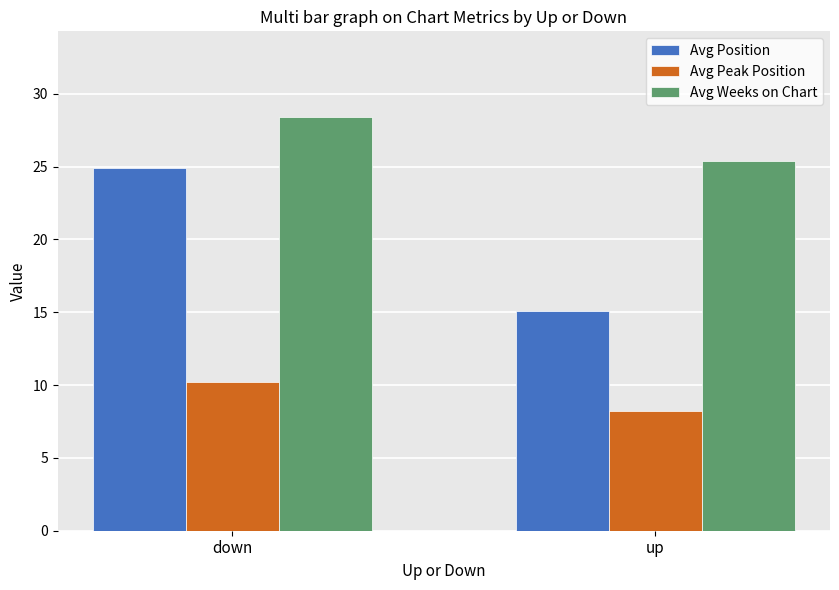

What is the difference between the Avg Position values at down and up?

9.8